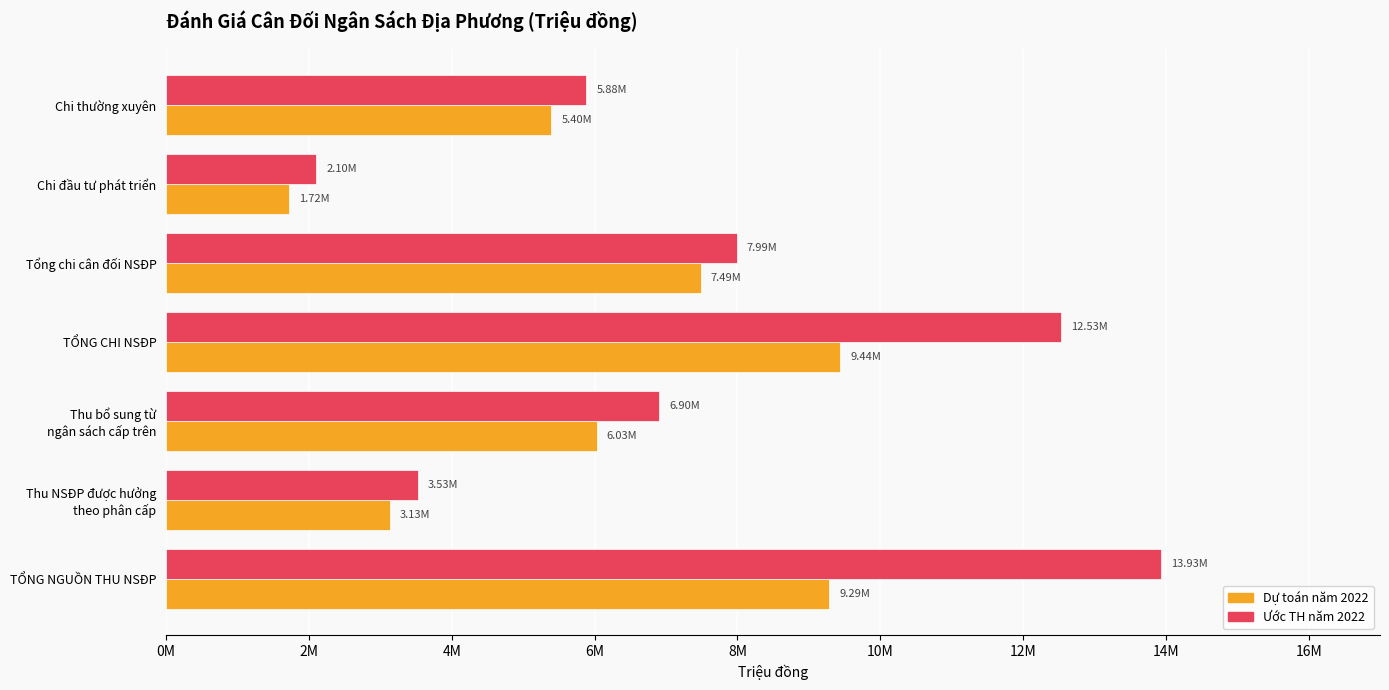

Reading right to left, list all the values displayed in this chart.

Dự toán năm 2022: 5395470.0	1722210.0	7485025.0	9441840.0	6027930.0	3131110.0	9289040.0
Ước TH năm 2022: 5883348.3	2102378.9	7990471.5	12529103.9	6904424.0	3526007.1	13933470.1